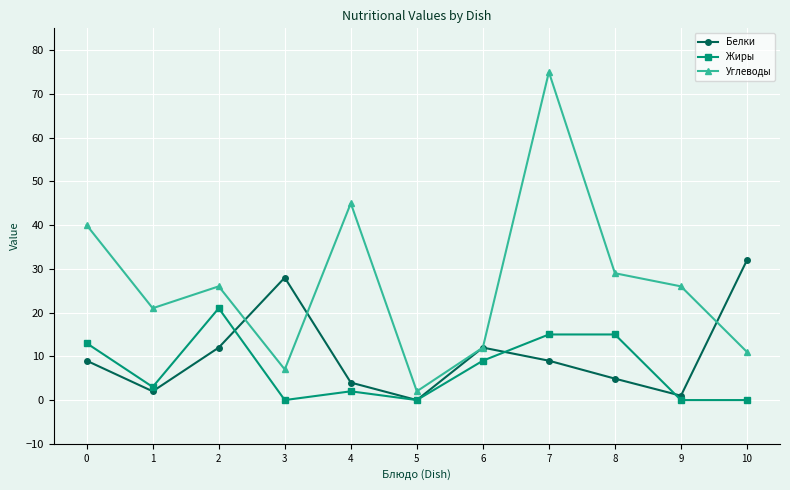

What is the value of the Белки point at the 2nd from the left?

2.0